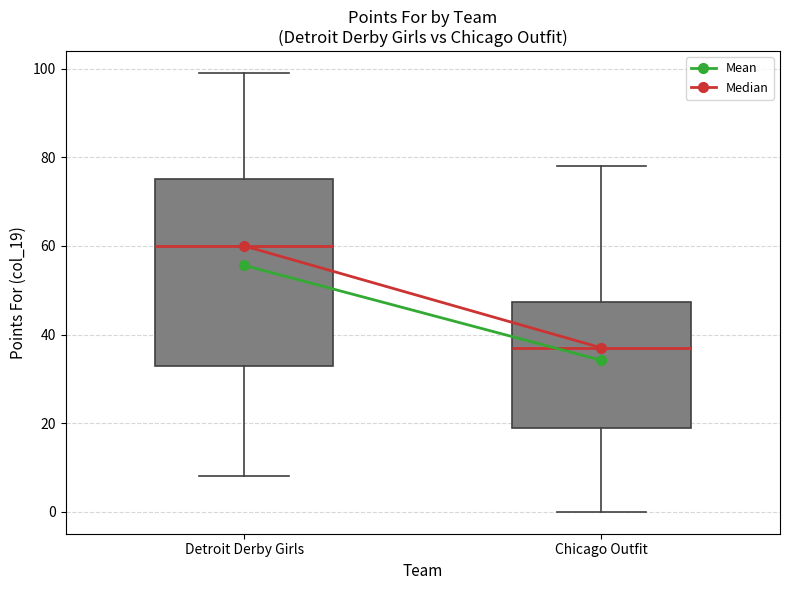

Reading left to right, transcribe this box plot: for each box, give where its median line is, the range the box spans, and where its two whiskers end, as read against the y-axis. The values are not printed on the chart, so give them approximately, as read against the axis.

Detroit Derby Girls: median 60, box 34 to 76, whiskers 8 to 100
Chicago Outfit: median 38, box 20 to 48, whiskers 0 to 78